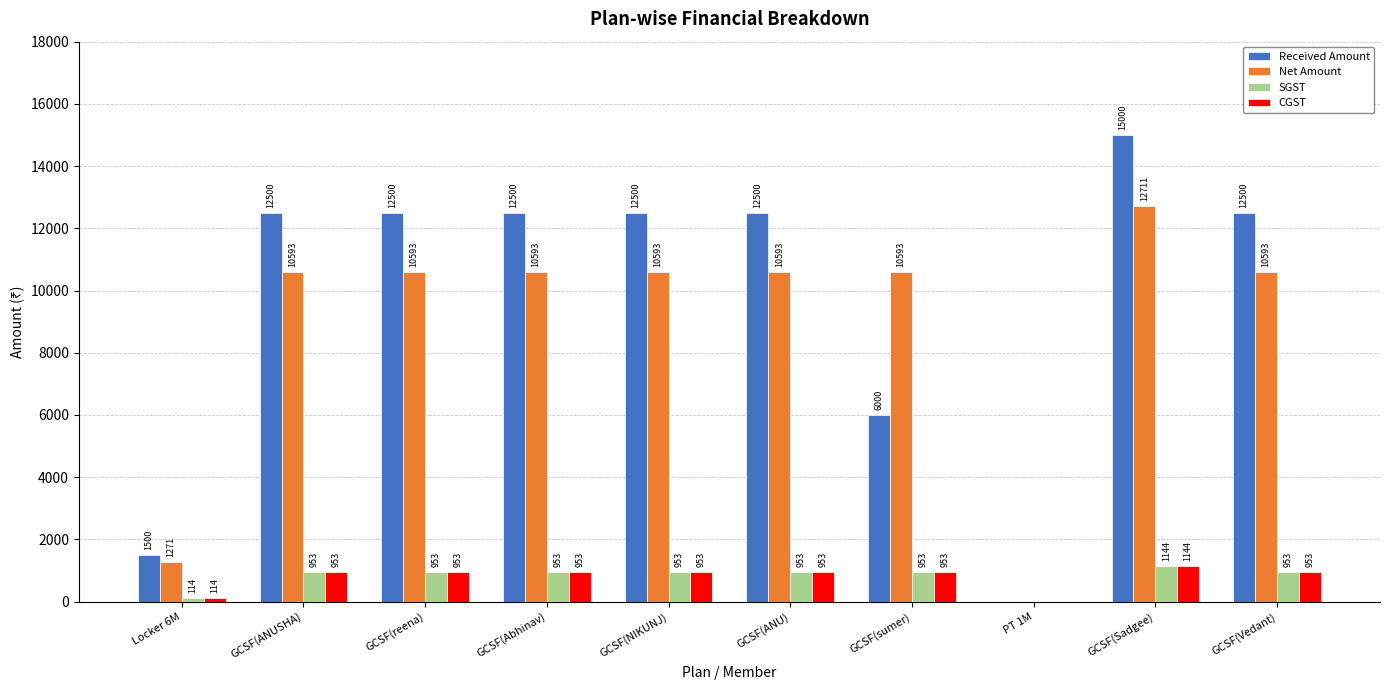

What is the spread (max minus min) of values at GCSF(NIKUNJ)?

11546.6